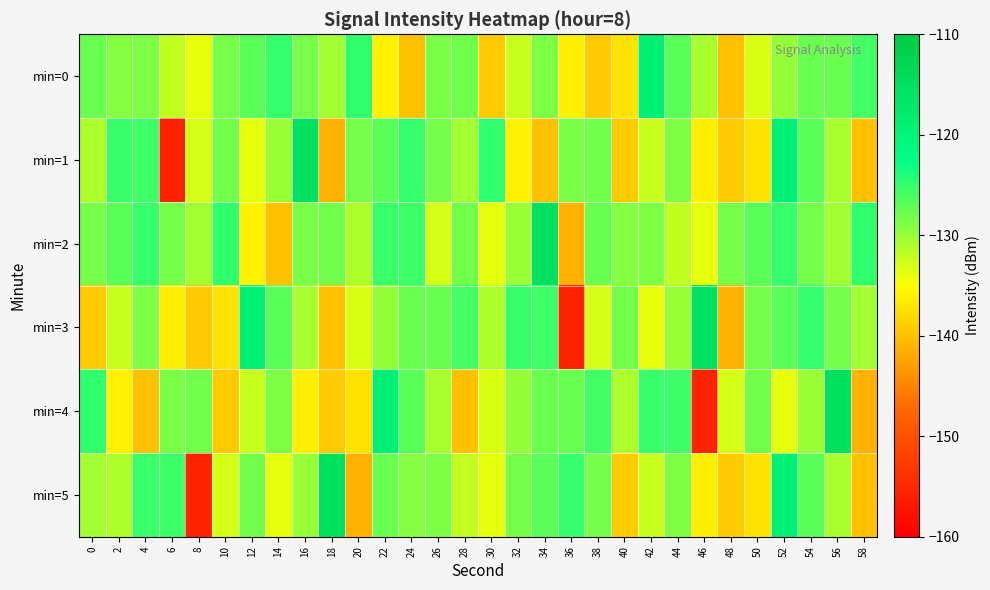

Reading left to right, what are all the values shown in this chart?

min=0: 0=-127.6	2=-129.1	4=-128.7	6=-131.9	8=-133.8	10=-128.3	12=-126.8	14=-125.1	16=-128.3	18=-130.4	20=-125.0	22=-136.1	24=-140.1	26=-128.4	28=-128.1	30=-139.2	32=-132.3	34=-128.7	36=-136.3	38=-139.1	40=-137.2	42=-119.1	44=-126.9	46=-130.8	48=-139.9	50=-133.2	52=-129.8	54=-127.7	56=-127.6	58=-125.8
min=1: 0=-131.1	2=-125.3	4=-125.6	6=-155.5	8=-132.9	10=-128.1	12=-133.6	14=-130.1	16=-115.3	18=-141.2	20=-128.3	22=-126.8	24=-125.1	26=-128.3	28=-130.4	30=-125.0	32=-136.1	34=-140.1	36=-128.4	38=-128.1	40=-139.2	42=-132.3	44=-128.7	46=-136.3	48=-139.1	50=-137.2	52=-119.1	54=-126.9	56=-130.8	58=-139.9
min=2: 0=-128.3	2=-126.8	4=-125.1	6=-128.3	8=-130.4	10=-125.0	12=-136.1	14=-140.1	16=-128.4	18=-128.1	20=-131.1	22=-125.3	24=-125.6	26=-132.9	28=-128.1	30=-133.6	32=-130.1	34=-115.3	36=-141.2	38=-127.6	40=-129.1	42=-128.7	44=-131.9	46=-133.8	48=-128.3	50=-126.8	52=-125.1	54=-128.3	56=-130.4	58=-125.0
min=3: 0=-139.2	2=-132.3	4=-128.7	6=-136.3	8=-139.1	10=-137.2	12=-119.1	14=-126.9	16=-130.8	18=-139.9	20=-133.2	22=-129.8	24=-127.7	26=-127.6	28=-125.8	30=-131.1	32=-125.3	34=-125.6	36=-155.5	38=-132.9	40=-128.1	42=-133.6	44=-130.1	46=-115.3	48=-141.2	50=-128.3	52=-126.8	54=-125.1	56=-128.3	58=-130.4
min=4: 0=-125.0	2=-136.1	4=-140.1	6=-128.4	8=-128.1	10=-139.2	12=-132.3	14=-128.7	16=-136.3	18=-139.1	20=-137.2	22=-119.1	24=-126.9	26=-130.8	28=-139.9	30=-133.2	32=-129.8	34=-127.7	36=-127.6	38=-125.8	40=-131.1	42=-125.3	44=-125.6	46=-155.5	48=-132.9	50=-128.1	52=-133.6	54=-130.1	56=-115.3	58=-141.2
min=5: 0=-130.4	2=-131.1	4=-125.3	6=-125.6	8=-155.5	10=-132.9	12=-128.1	14=-133.6	16=-130.1	18=-115.3	20=-141.2	22=-127.6	24=-129.1	26=-128.7	28=-131.9	30=-133.8	32=-128.3	34=-126.8	36=-125.1	38=-128.3	40=-139.2	42=-132.3	44=-128.7	46=-136.3	48=-139.1	50=-137.2	52=-119.1	54=-126.9	56=-130.8	58=-139.9